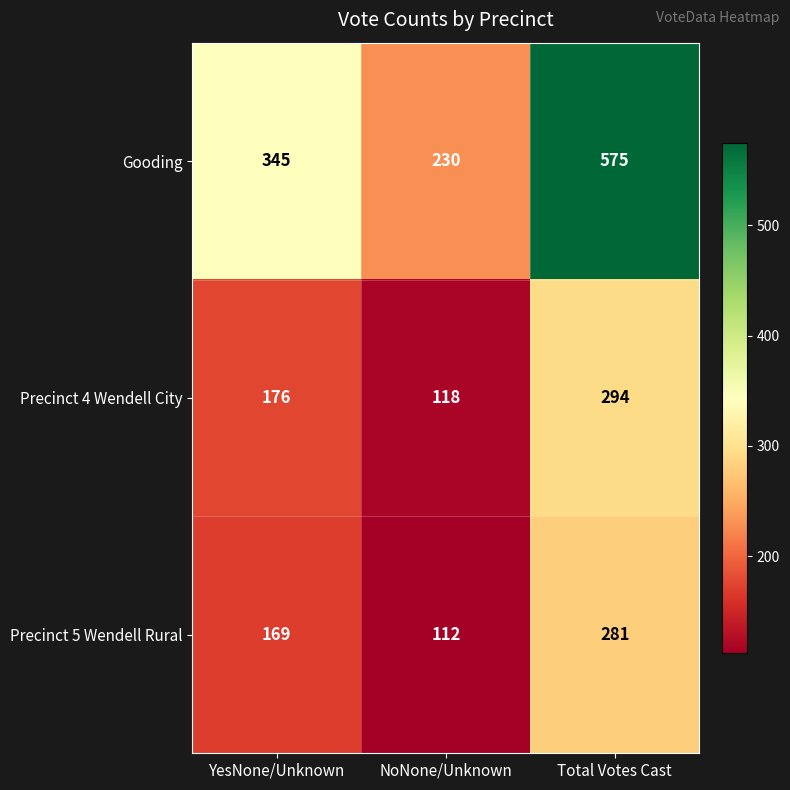

What is the average value of the Precinct 4 Wendell City series?

196